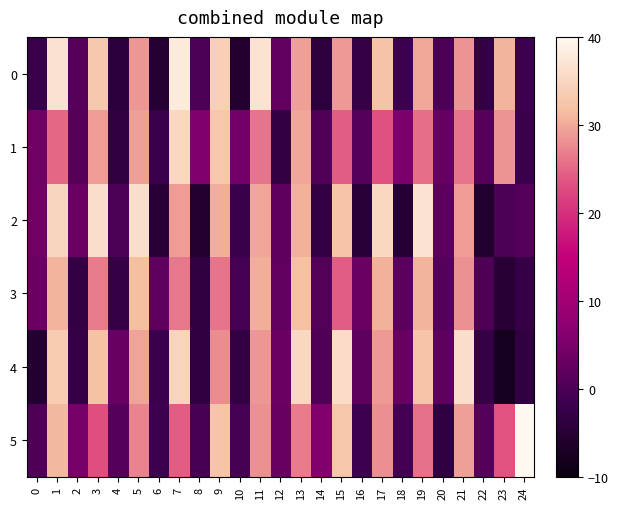

Reading left to right, what are all the values shown in this chart?

0: 0=-2.3	1=36.5	2=1.3	3=33.0	4=-4.4	5=28.6	6=-5.4	7=38.0	8=0.0	9=34.1	10=-5.8	11=36.7	12=2.3	13=29.1	14=-4.2	15=28.8	16=-3.0	17=32.2	18=-1.7	19=29.9	20=0.1	21=28.4	22=-3.1	23=30.7	24=-1.4
1: 0=3.9	1=25.0	2=1.1	3=28.9	4=-3.5	5=29.1	6=-2.3	7=35.0	8=5.5	9=32.7	10=4.1	11=26.0	12=-3.0	13=29.8	14=0.4	15=24.2	16=1.0	17=23.3	18=5.1	19=25.6	20=2.6	21=26.1	22=1.2	23=28.5	24=-2.2
2: 0=3.7	1=34.8	2=3.4	3=35.9	4=-0.0	5=36.2	6=-5.1	7=29.0	8=-5.5	9=30.3	10=-2.1	11=29.7	12=2.3	13=30.6	14=-3.2	15=32.4	16=-4.6	17=35.0	18=-5.3	19=36.9	20=1.7	21=29.0	22=-5.9	23=0.0	24=1.1
3: 0=3.3	1=30.7	2=-3.3	3=26.6	4=-2.8	5=31.6	6=2.2	7=26.3	8=-3.4	9=26.1	10=-0.7	11=30.3	12=2.4	13=31.9	14=0.7	15=24.2	16=3.1	17=30.6	18=1.6	19=30.7	20=0.9	21=28.2	22=0.3	23=-5.0	24=-2.9
4: 0=-5.7	1=33.4	2=-2.9	3=32.1	4=3.1	5=29.5	6=-1.9	7=34.6	8=-3.7	9=27.8	10=-3.1	11=28.6	12=3.3	13=35.1	14=0.3	15=35.7	16=2.0	17=28.9	18=2.9	19=32.4	20=2.1	21=36.0	22=-2.8	23=-8.0	24=-3.7
5: 0=0.3	1=31.2	2=4.6	3=23.1	4=1.1	5=27.2	6=-1.8	7=24.2	8=-0.6	9=32.4	10=-0.8	11=28.2	12=3.0	13=26.6	14=5.7	15=32.6	16=-1.5	17=28.0	18=-1.0	19=25.8	20=-3.6	21=29.1	22=1.0	23=23.5	24=40.0